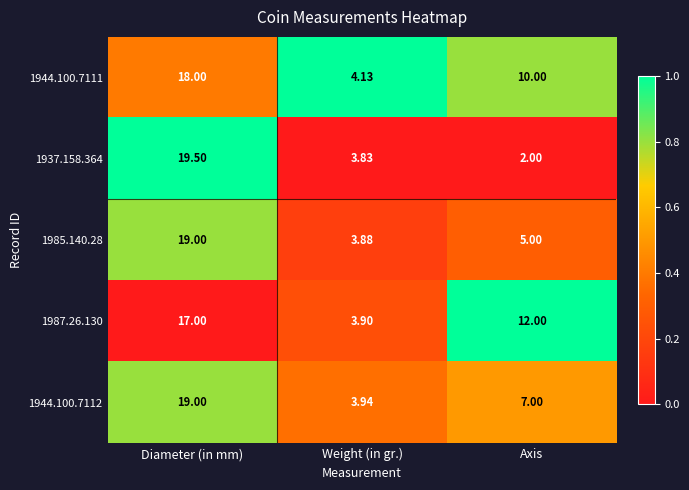

At which label is 1944.100.7112 closest to 11?

Axis